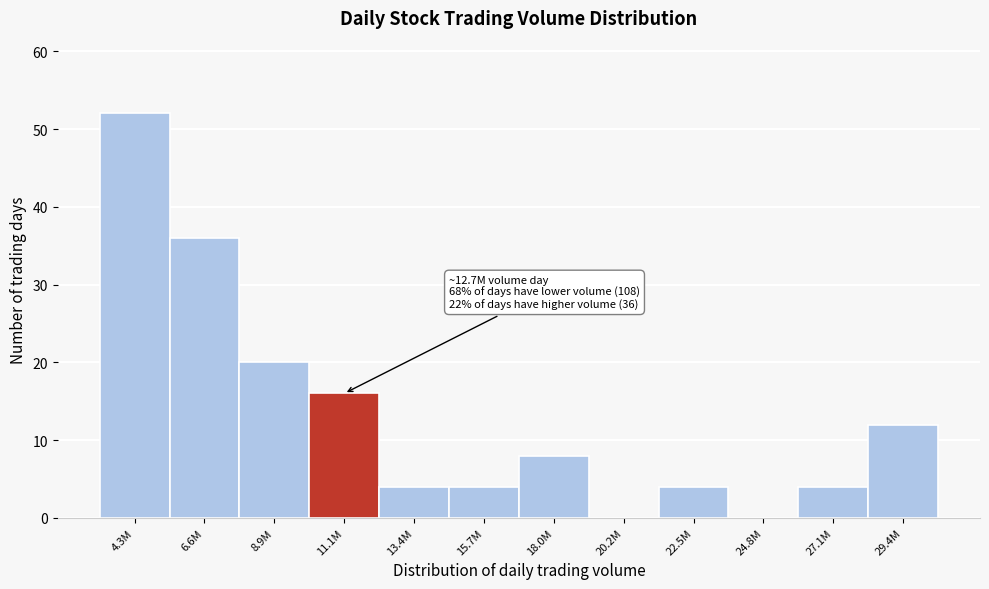

Reading left to right, extract all data points from this chart.

4.3M=52	6.6M=36	8.9M=20	11.1M=16	13.4M=4	15.7M=4	18.0M=8	20.2M=0	22.5M=4	24.8M=0	27.1M=4	29.4M=12